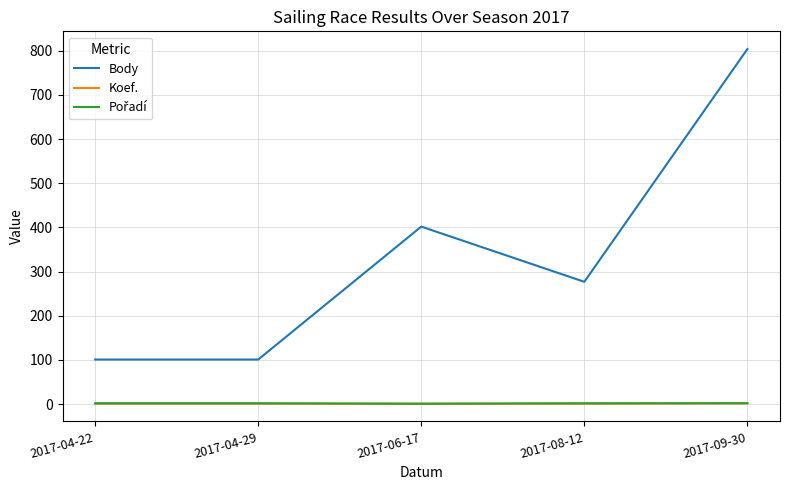

True or false: Body has a value of 251 at 2017-09-30.

False